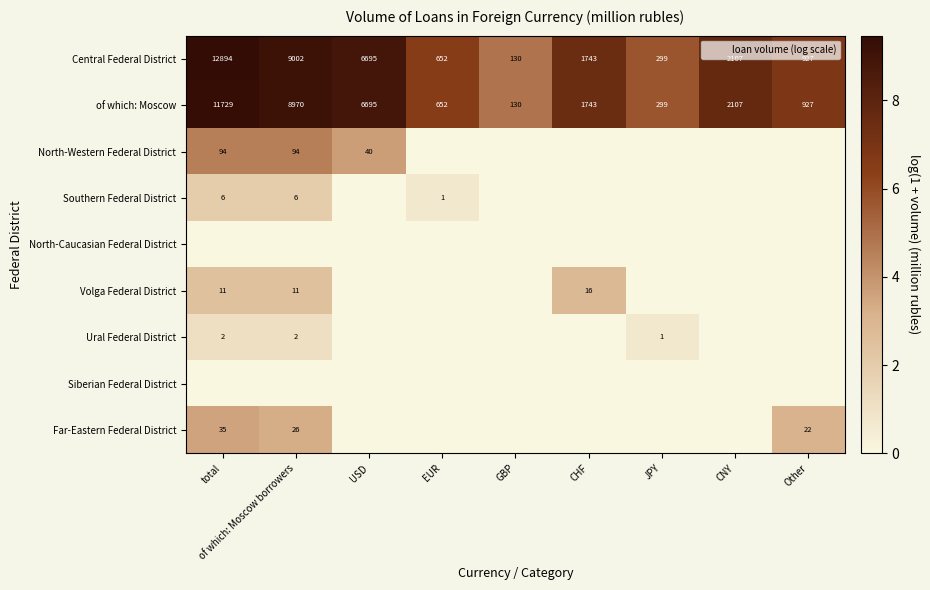

List the labels in order of Southern Federal District value, largest first.

total, of which: Moscow borrowers, EUR, USD, GBP, CHF, JPY, CNY, Other